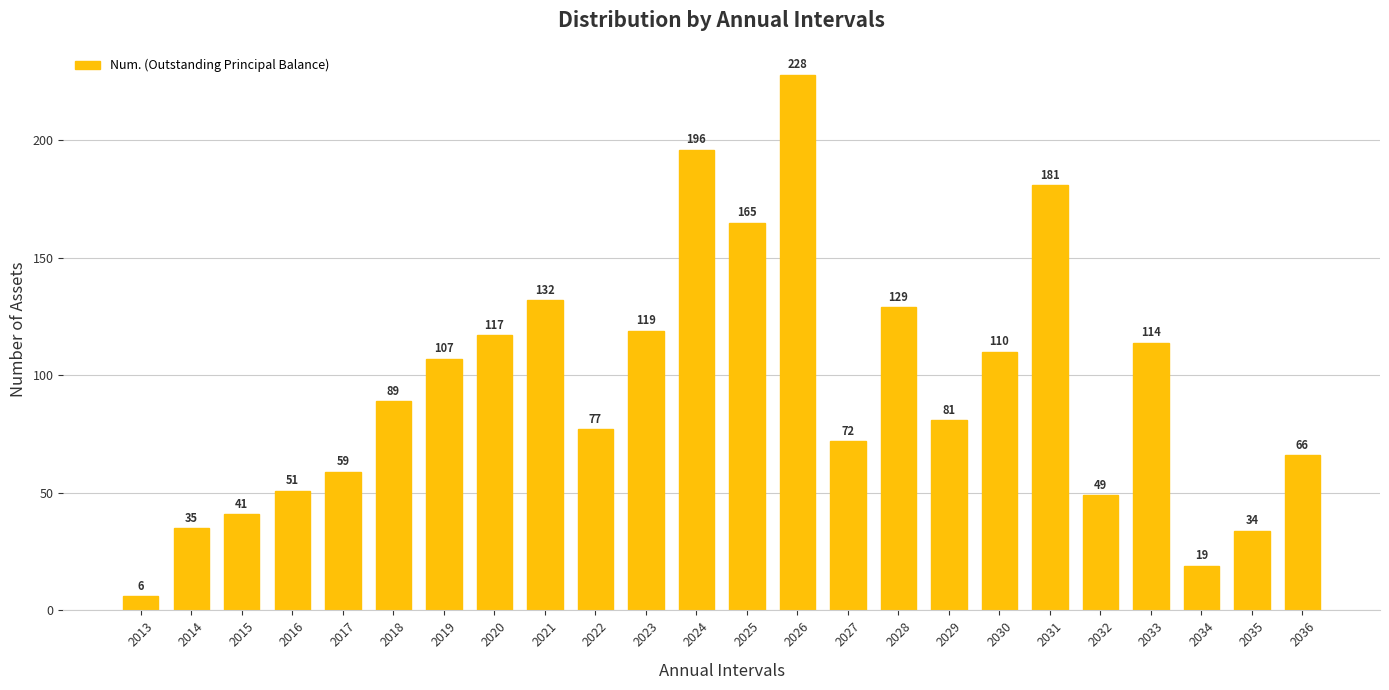

What is the value of the 1st bar from the left?

6